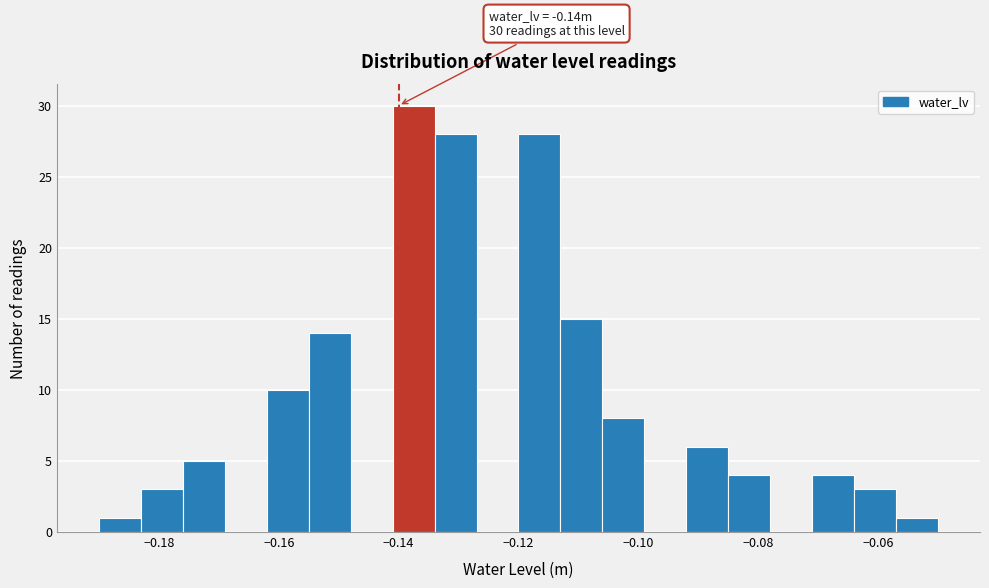

Around what value on the x-axis is the tallest bar? Give the approximate position of its centre, as read against the axis.

-0.138